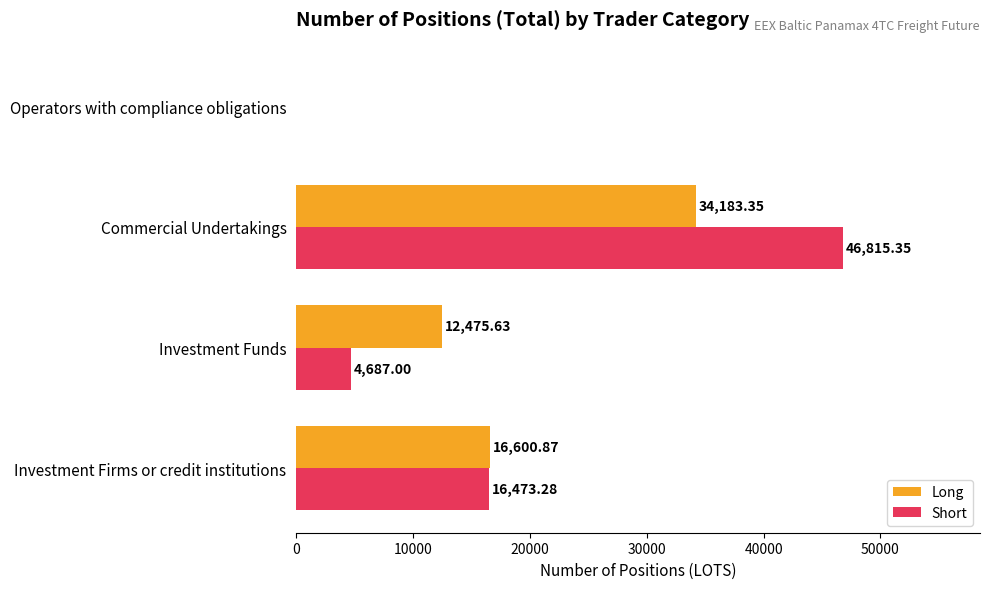

Which series changed the most between Investment Funds and Operators with compliance obligations?

Long